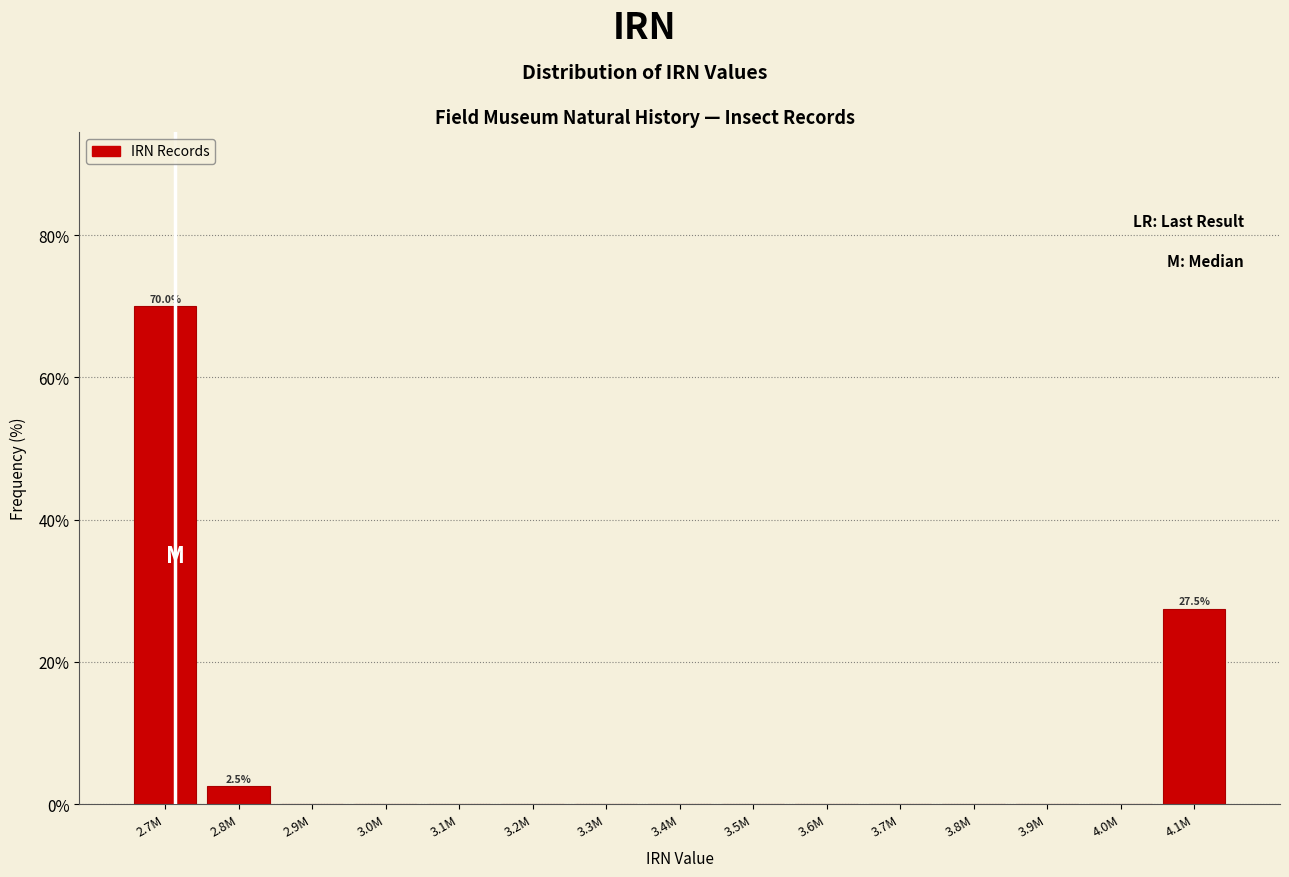

Reading left to right, what are all the values shown in this chart?

2.7M=70.0	2.8M=2.5	2.9M=0.0	3.0M=0.0	3.1M=0.0	3.2M=0.0	3.3M=0.0	3.4M=0.0	3.5M=0.0	3.6M=0.0	3.7M=0.0	3.8M=0.0	3.9M=0.0	4.0M=0.0	4.1M=27.5